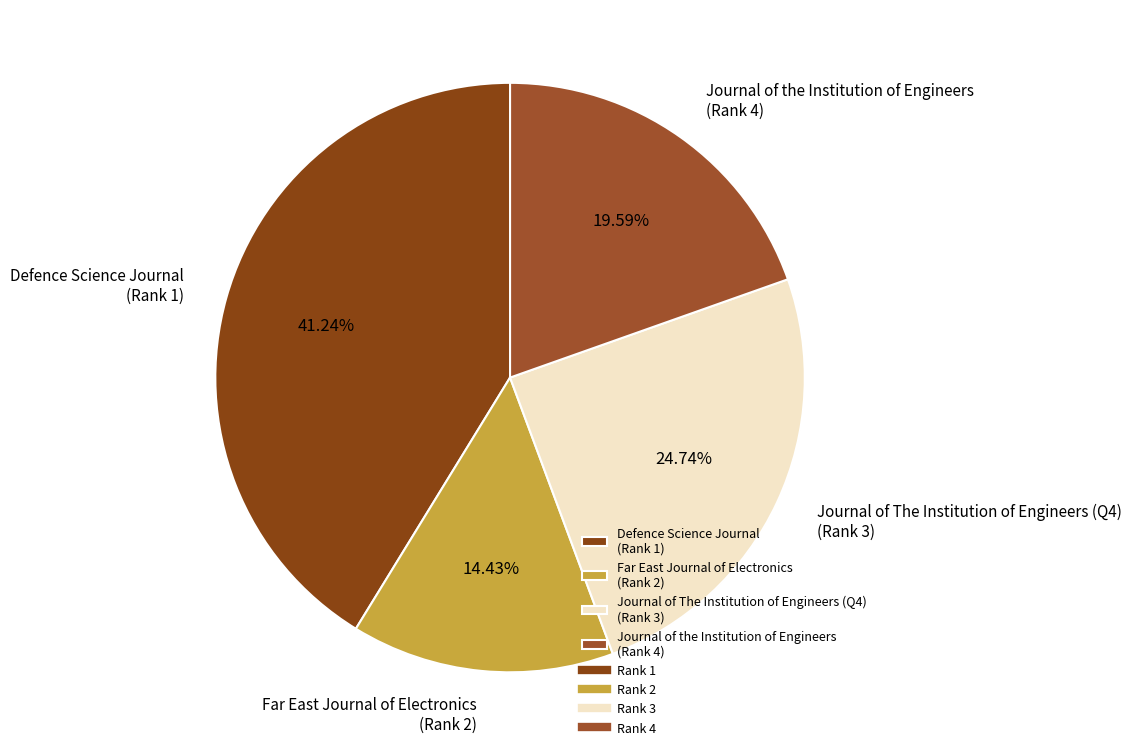

How many segments does this pie chart have?

4